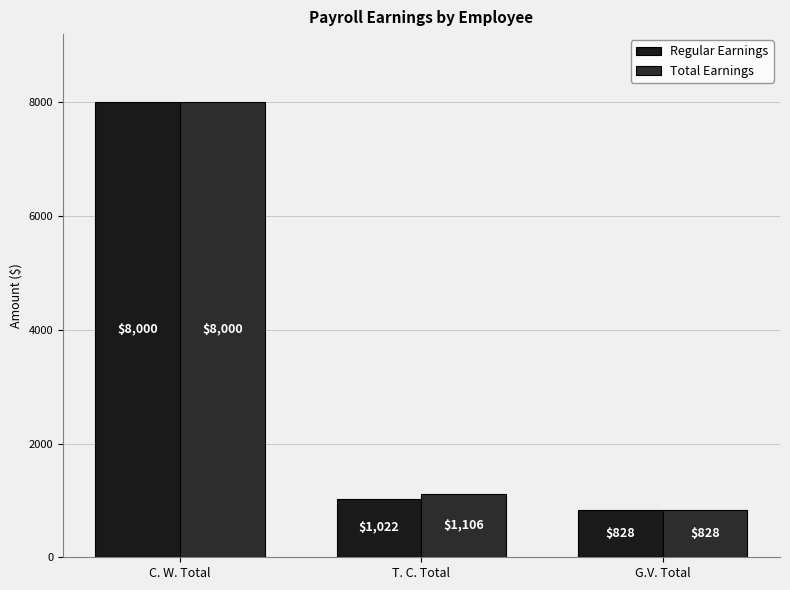

Reading left to right, extract all data points from this chart.

Regular Earnings: C. W. Total=8000	T. C. Total=1022	G.V. Total=828
Total Earnings: C. W. Total=8000	T. C. Total=1106	G.V. Total=828